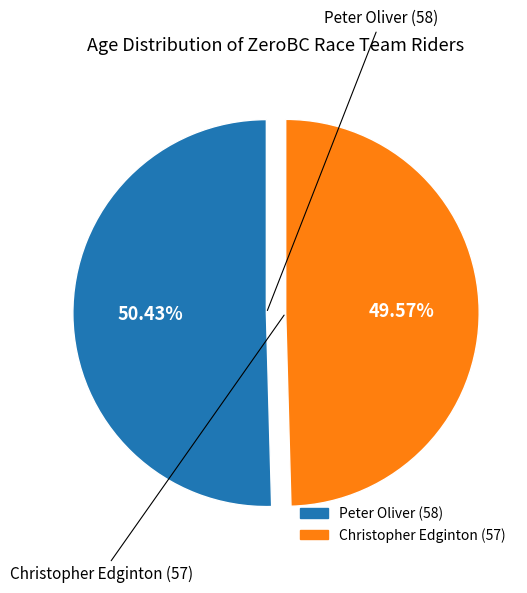

What percentage is the Christopher Edginton slice, to the nearest percent?

50%